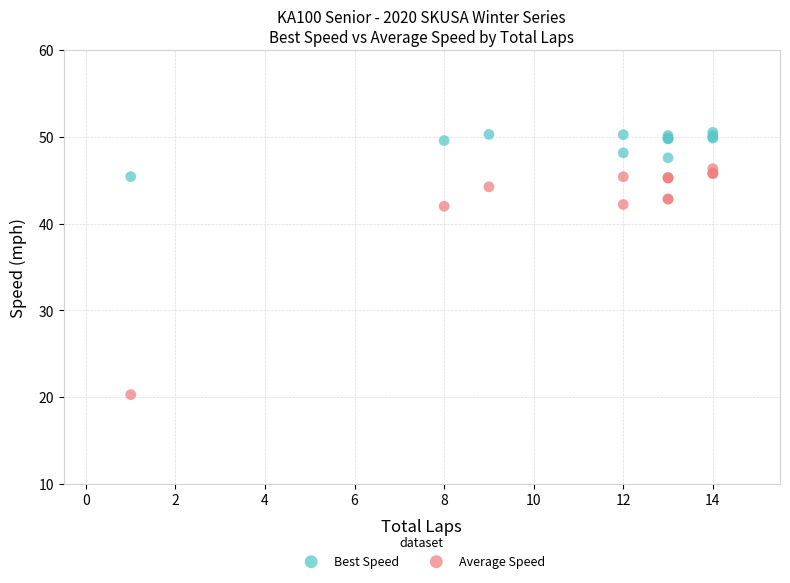

What are all the series names shown in the legend?

Best Speed, Average Speed